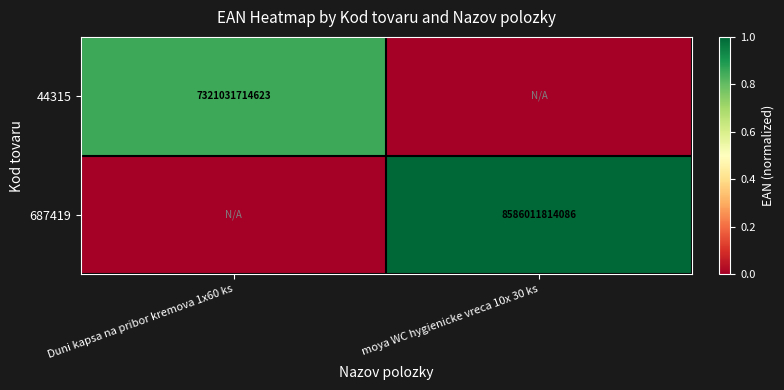

Between moya WC hygienicke vreca 10x 30 ks and Duni kapsa na pribor kremova 1x60 ks, which is larger?

Duni kapsa na pribor kremova 1x60 ks